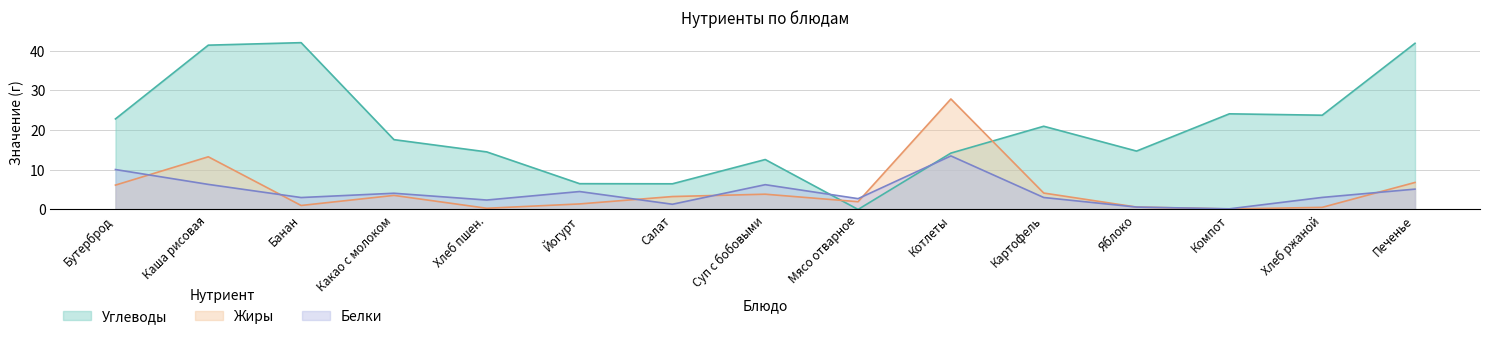

Reading left to right, extract all data points from this chart.

Белки: 10.1	6.3	3.0	4.1	2.4	4.5	1.3	6.2	2.7	13.5	3.0	0.6	0.2	3.0	5.1
Жиры: 6.1	13.3	1.0	3.5	0.3	1.4	3.2	3.8	1.9	27.8	4.1	0.6	0.1	0.5	6.8
Углеводы: 22.8	41.4	42.0	17.6	14.5	6.5	6.5	12.6	0.0	14.2	20.9	14.7	24.1	23.7	41.8